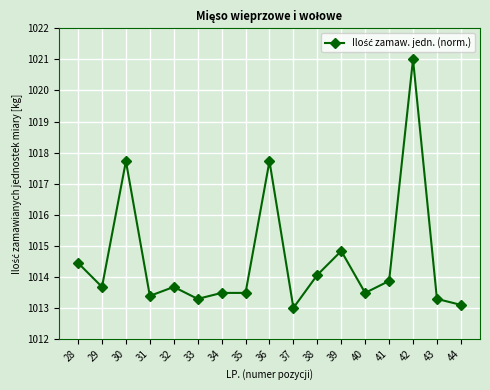

What is the value of the 2nd point from the left?

1013.7